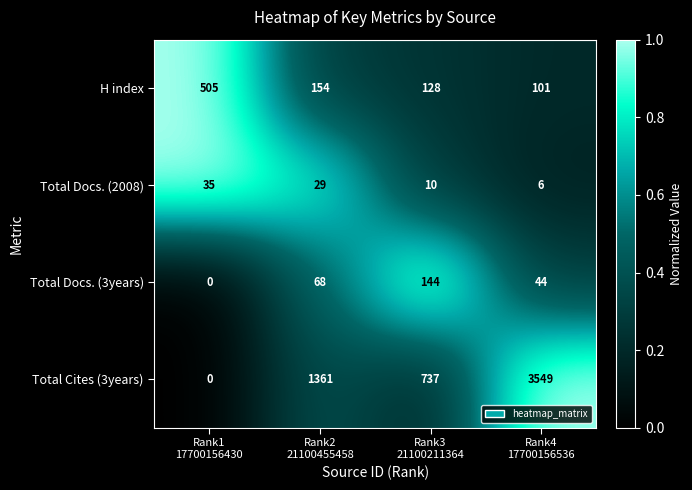

Which series has the largest range (max minus min)?

Total Cites (3years)